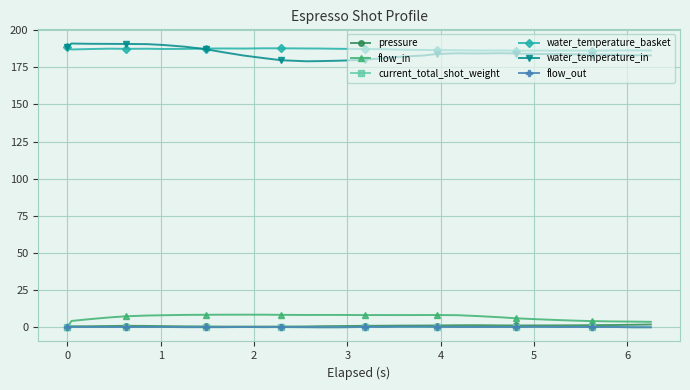

How many distinct data groups are displayed?

6